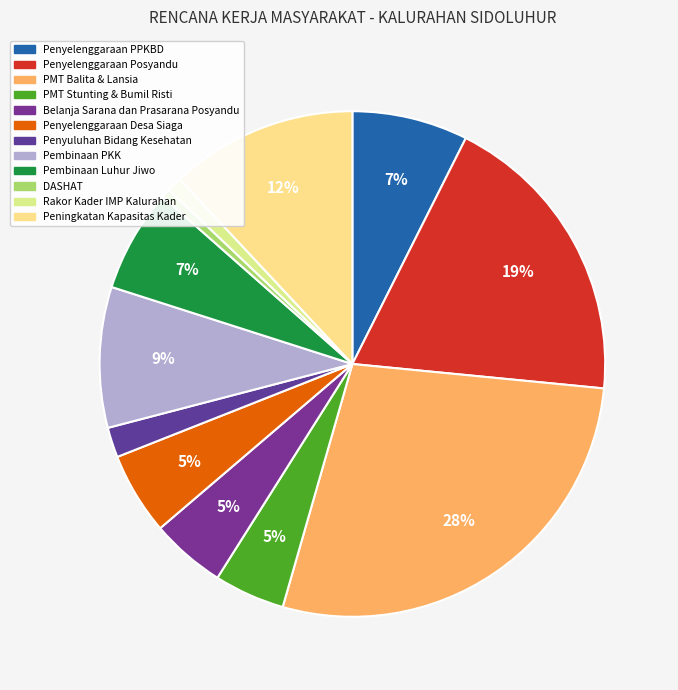

Does Peningkatan Kapasitas Kader represent more than half of the total?

No